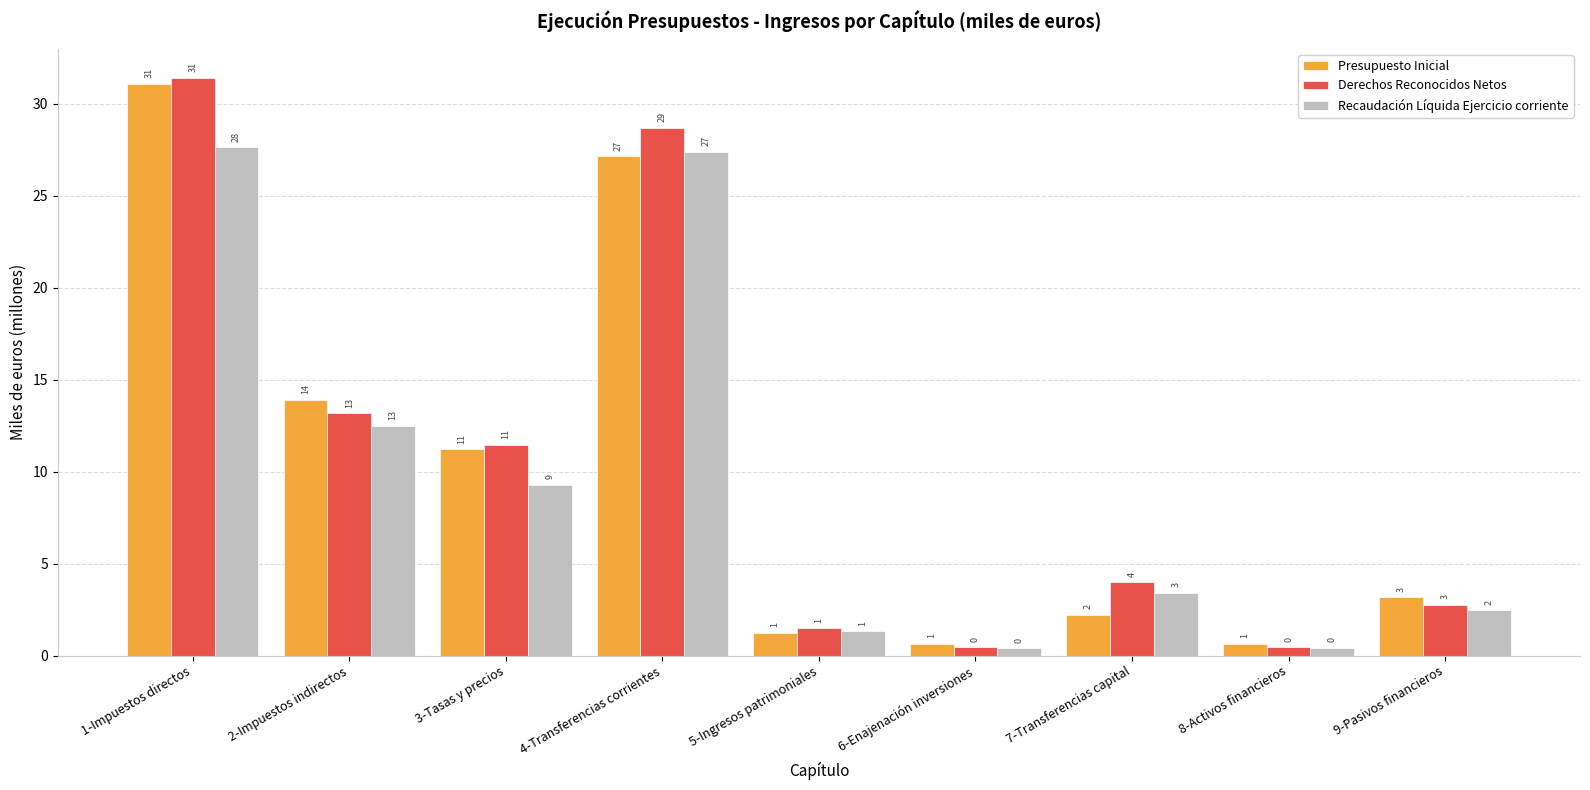

What are all the series names shown in the legend?

Presupuesto Inicial, Derechos Reconocidos Netos, Recaudación Líquida Ejercicio corriente